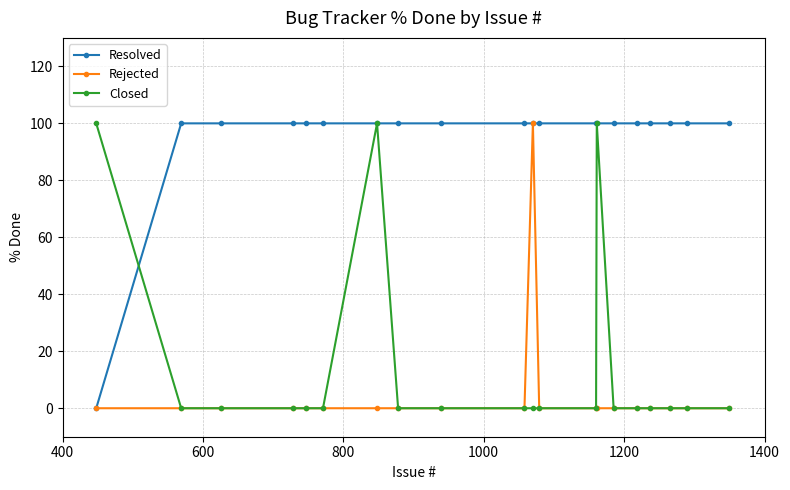

At how many categories does at least one series exceed 83?

20